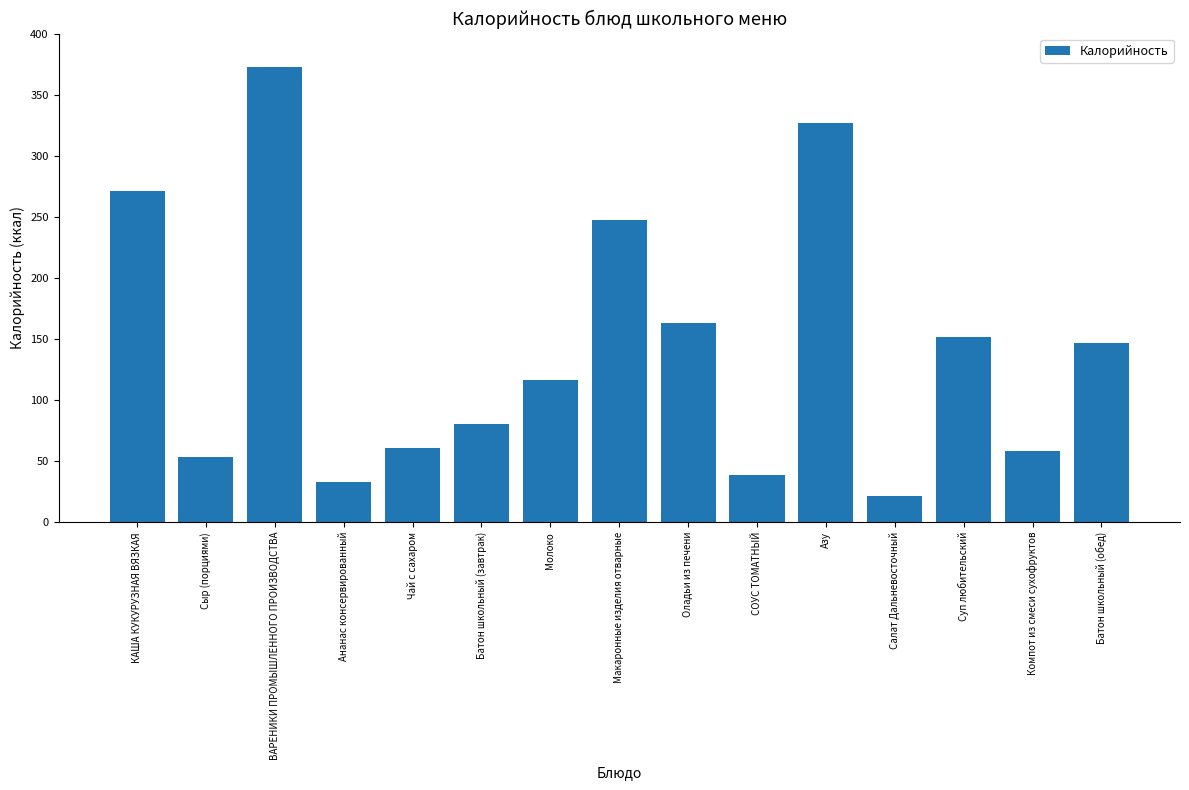

Which category has the lowest value across all series?

Салат Дальневосточный